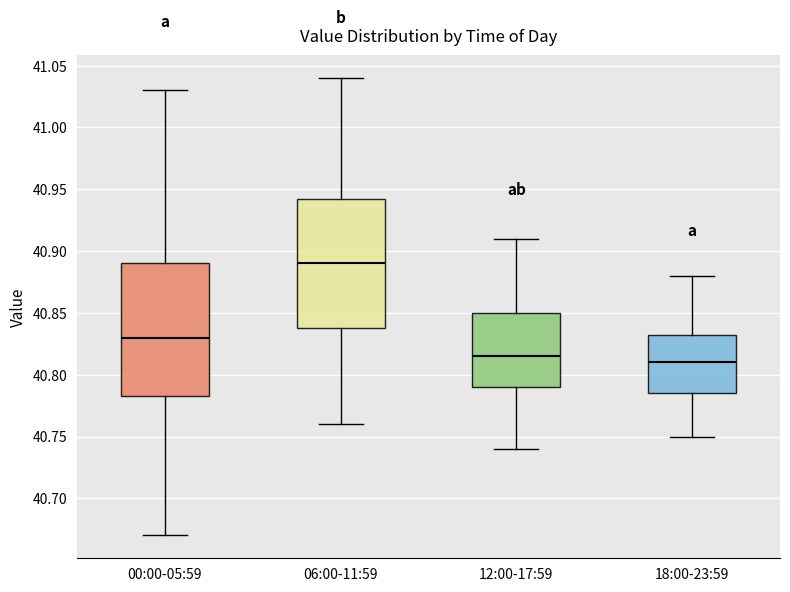

Where does the upper whisker of the box for 00:00-05:59 end on the y-axis? The values are not printed on the chart, so give them approximately, as read against the axis.

41.030